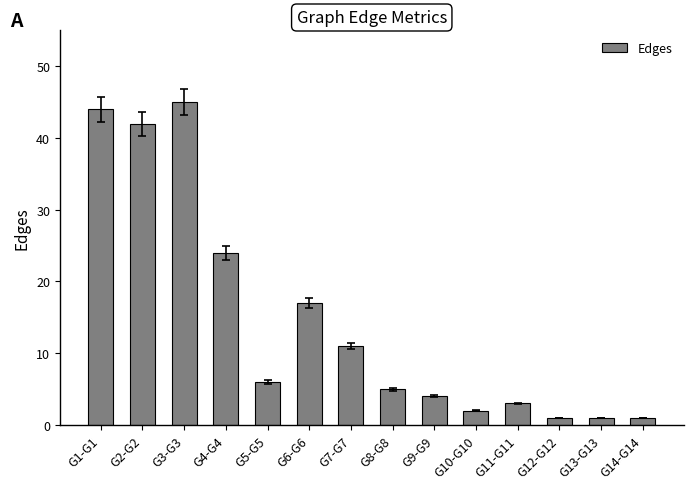

Between G9-G9 and G7-G7, which is larger?

G7-G7